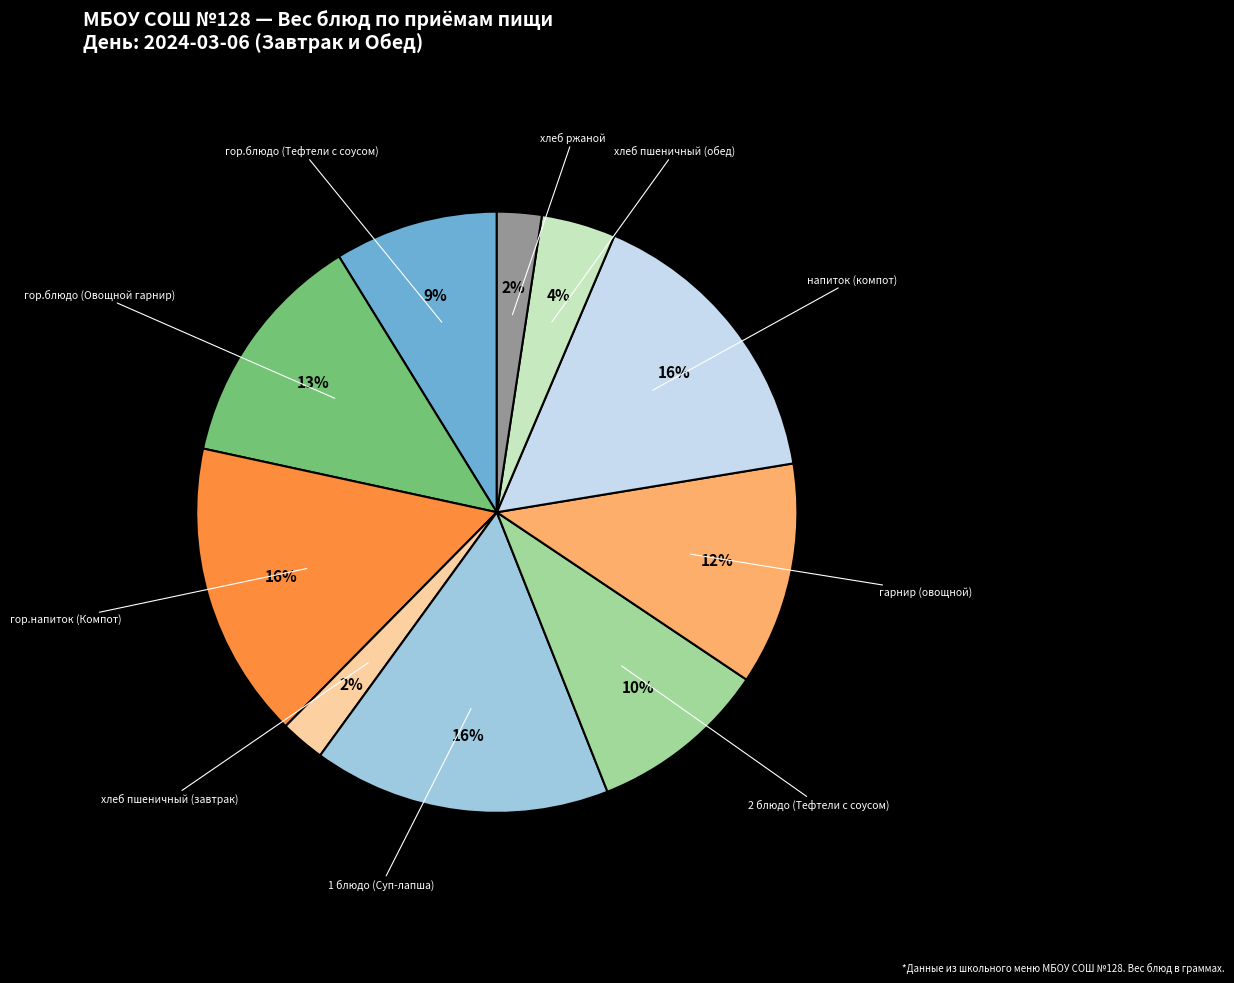

To the nearest percent, what is the difference between the largest and smallest slice percentages?

14%